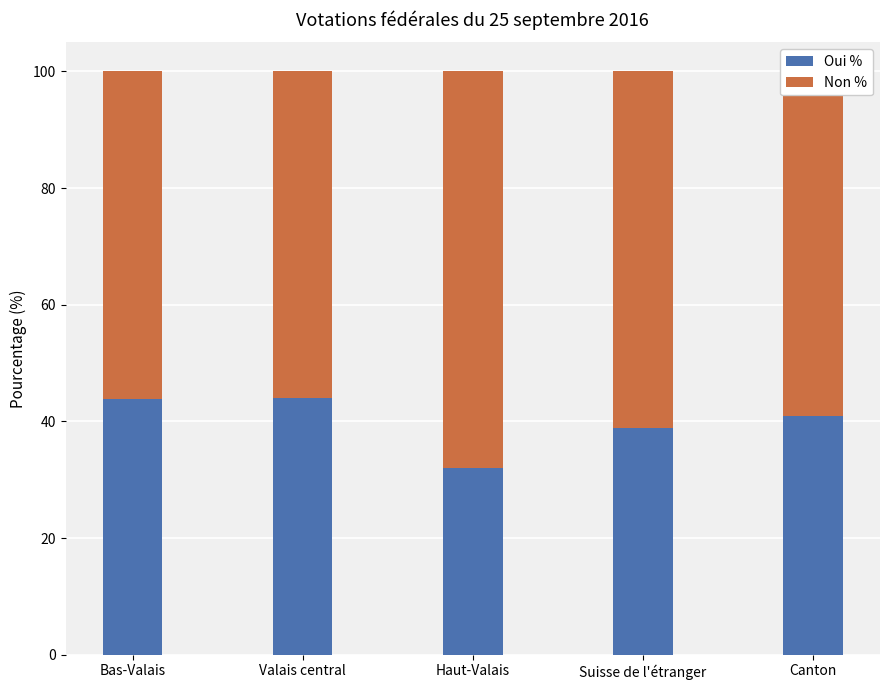

Read the Oui % value at Valais central.

44.0